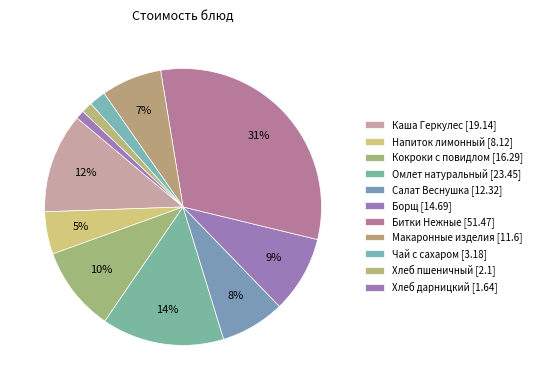

How many segments does this pie chart have?

11